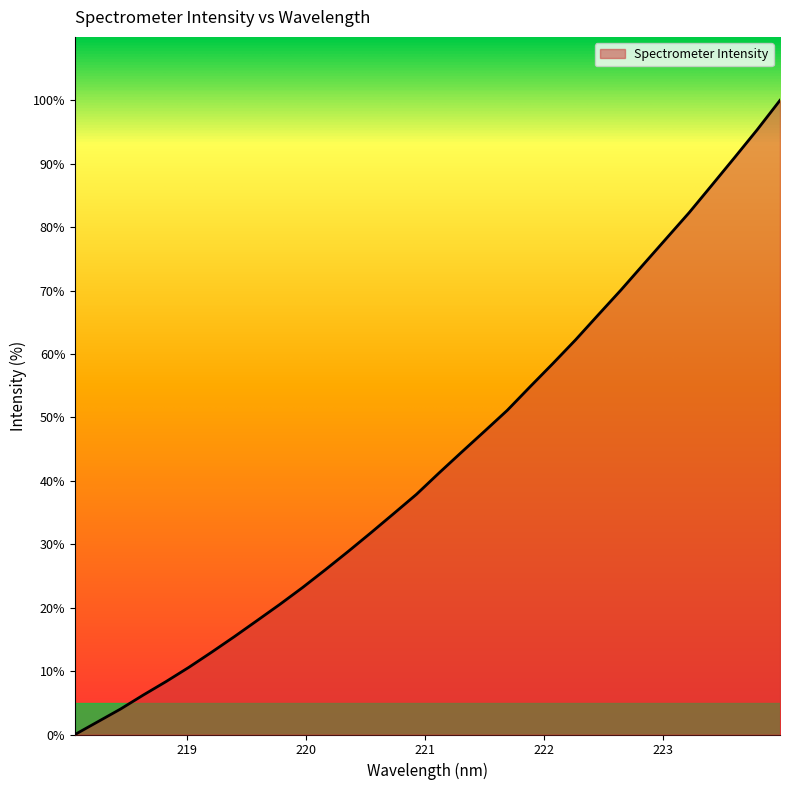

Reading left to right, extract all data points from this chart.

0.0	2.0	4.0	6.2	8.3	10.6	13.0	15.4	18.0	20.5	23.2	26.0	28.9	31.8	34.8	37.9	41.2	44.6	47.8	51.1	54.8	58.5	62.2	66.2	70.1	74.2	78.2	82.3	86.6	91.0	95.4	100.0